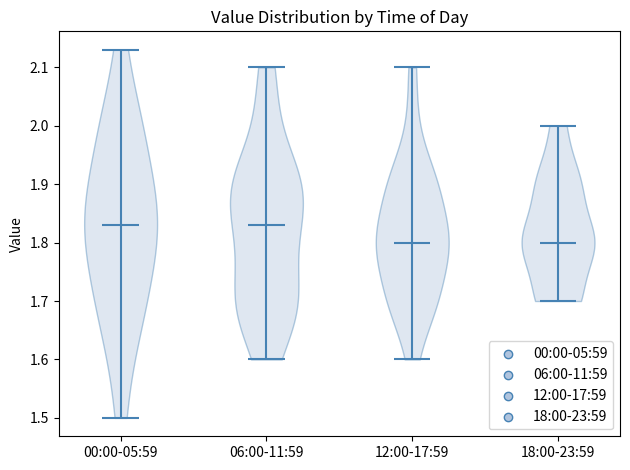

Reading left to right, read every violin against the y-axis: where its median line is, and the lowest and highest points it reaches. The values are not printed on the chart, so give them approximately, as read against the axis.

00:00-05:59: median line 1.83, lowest point 1.50, highest point 2.13
06:00-11:59: median line 1.83, lowest point 1.60, highest point 2.10
12:00-17:59: median line 1.80, lowest point 1.60, highest point 2.10
18:00-23:59: median line 1.80, lowest point 1.70, highest point 2.00